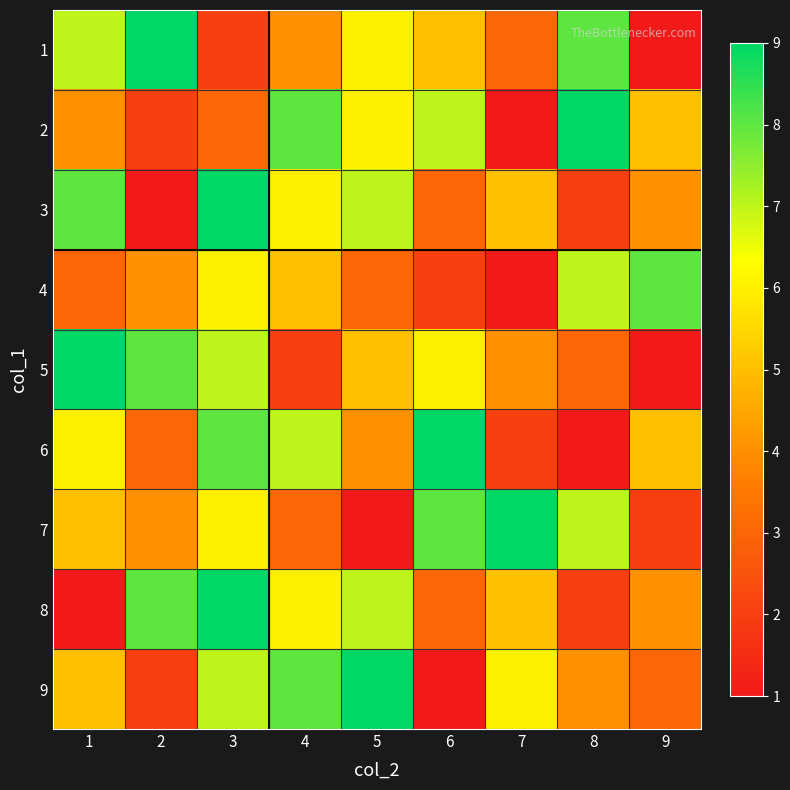

Which series has the largest range (max minus min)?

1